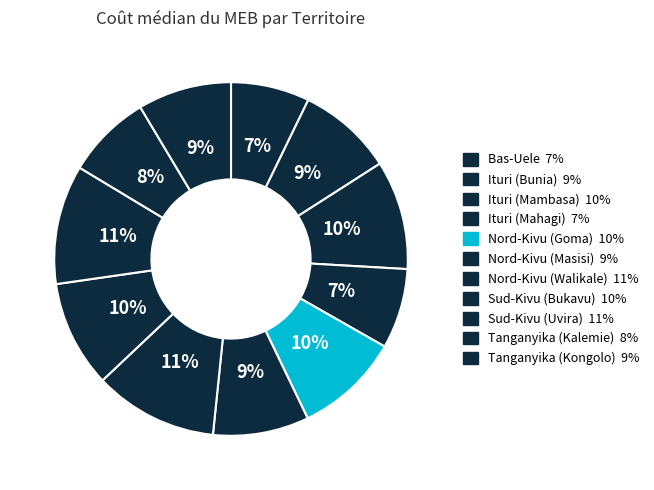

Count the number of slices in the pie.

11